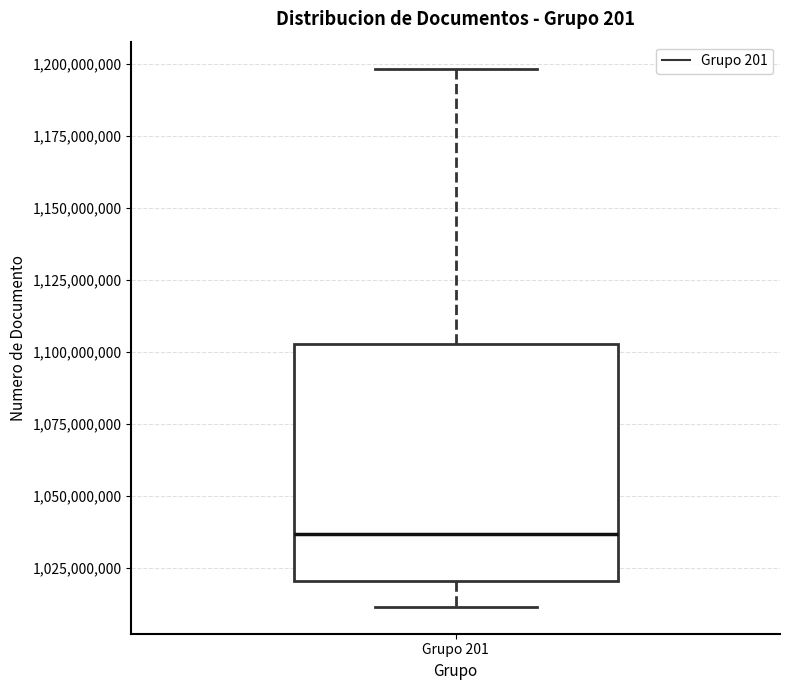

Transcribe this box plot: give where the median line is, the range the box spans, and where the two whiskers end, as read against the y-axis. The values are not printed on the chart, so give them approximately, as read against the axis.

median 1035000000, box 1020000000 to 1105000000, whiskers 1010000000 to 1200000000